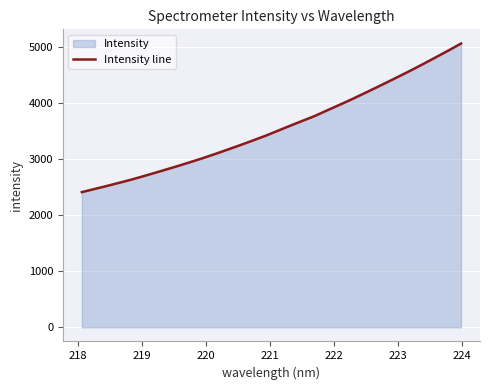

What is the greatest value displayed?

5062.5